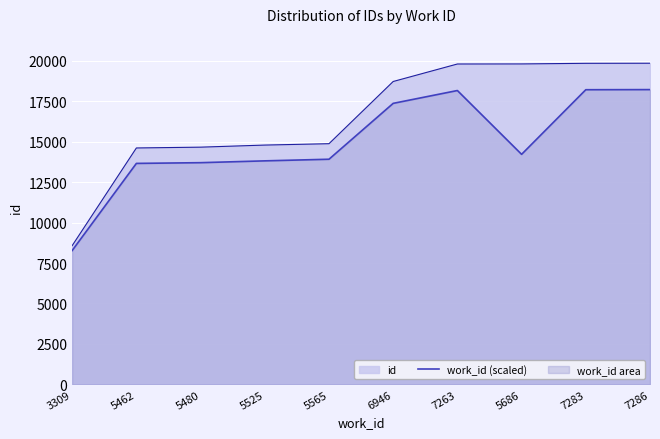

List the labels in order of value, smallest first.

3309, 5462, 5480, 5525, 5565, 5686, 6946, 7263, 7283, 7286